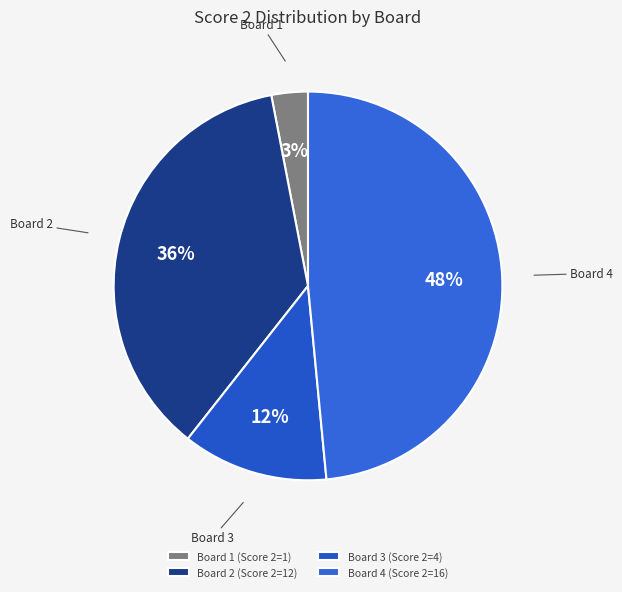

Rank the categories by value from highest to lowest.

Board 4 (Score 2=16), Board 2 (Score 2=12), Board 3 (Score 2=4), Board 1 (Score 2=1)